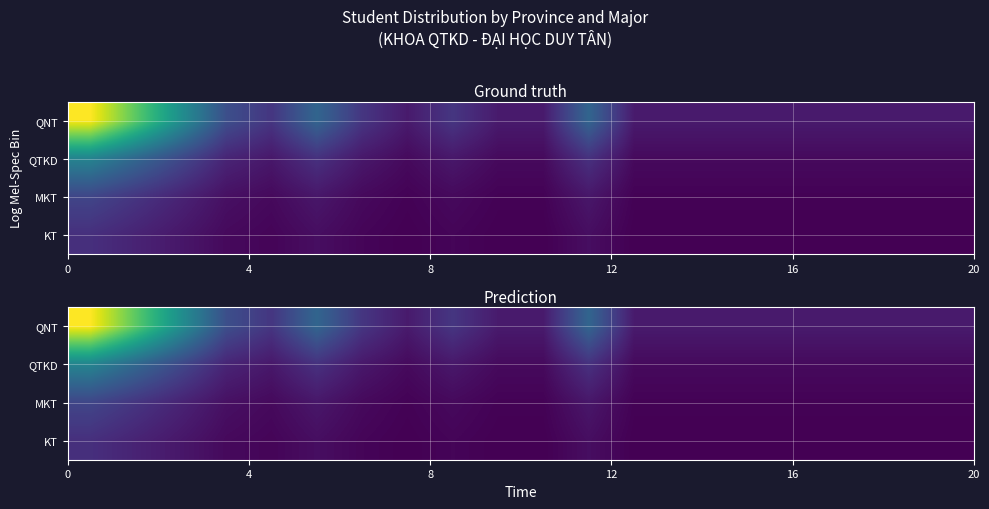

What is the maximum value shown in the chart?

19.3